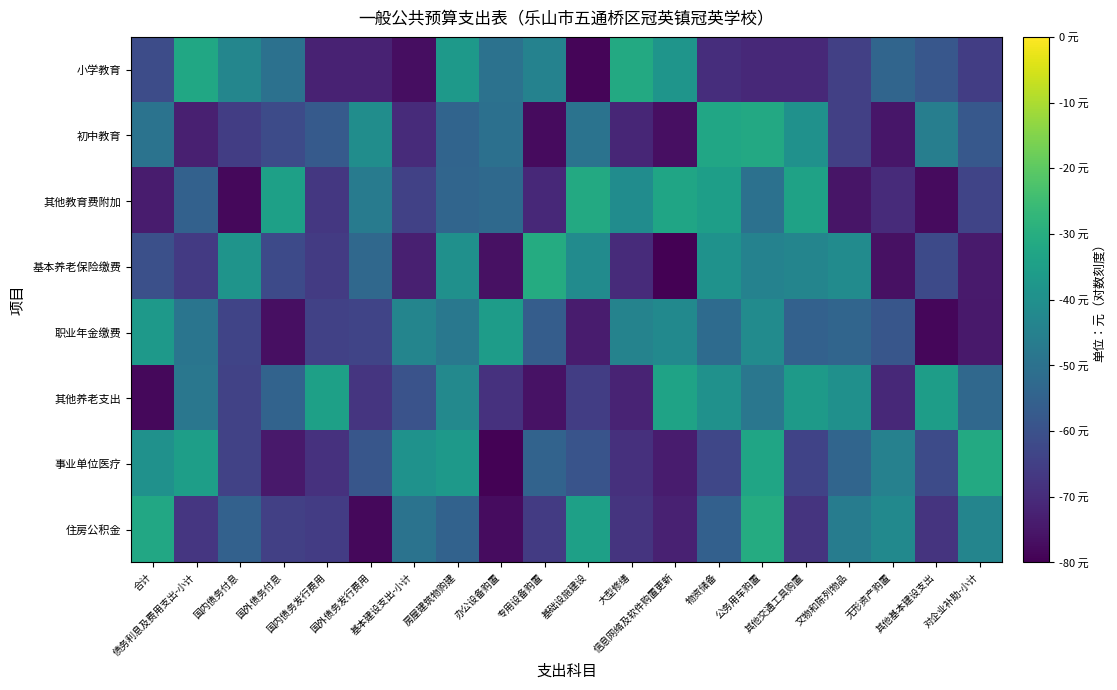

Reading left to right, list all the values displayed in this chart.

小学教育: 合计=-61.3	债务利息及费用支出-小计=-32.5	国内债务付息=-43.4	国外债务付息=-50.1	国内债务发行费用=-72.2	国外债务发行费用=-72.2	基本建设支出-小计=-77.1	房屋建筑物购建=-36.7	办公设备购置=-49.9	专用设备购置=-44.6	基础设施建设=-79.0	大型修缮=-31.5	信息网络及软件购置更新=-38.4	物资储备=-69.4	公务用车购置=-70.9	其他交通工具购置=-70.8	文物和陈列物品=-64.8	无形资产购置=-53.8	其他基本建设支出=-58.4	对企业补助-小计=-65.4
初中教育: 合计=-49.4	债务利息及费用支出-小计=-73.0	国内债务付息=-65.4	国外债务付息=-61.7	国内债务发行费用=-57.2	国外债务发行费用=-40.7	基本建设支出-小计=-70.0	房屋建筑物购建=-54.3	办公设备购置=-50.4	专用设备购置=-77.7	基础设施建设=-49.6	大型修缮=-71.5	信息网络及软件购置更新=-76.7	物资储备=-32.6	公务用车购置=-31.7	其他交通工具购置=-39.6	文物和陈列物品=-64.8	无形资产购置=-75.1	其他基本建设支出=-45.8	对企业补助-小计=-58.0
其他教育费附加: 合计=-73.9	债务利息及费用支出-小计=-55.2	国内债务付息=-78.3	国外债务付息=-34.5	国内债务发行费用=-67.1	国外债务发行费用=-46.9	基本建设支出-小计=-64.4	房屋建筑物购建=-54.0	办公设备购置=-52.7	专用设备购置=-70.8	基础设施建设=-31.5	大型修缮=-41.2	信息网络及软件购置更新=-33.0	物资储备=-35.3	公务用车购置=-50.1	其他交通工具购置=-33.9	文物和陈列物品=-75.6	无形资产购置=-70.2	其他基本建设支出=-77.7	对企业补助-小计=-63.7
基本养老保险缴费: 合计=-60.6	债务利息及费用支出-小计=-66.4	国内债务付息=-38.6	国外债务付息=-62.2	国内债务发行费用=-66.0	国外债务发行费用=-52.9	基本建设支出-小计=-73.0	房屋建筑物购建=-39.9	办公设备购置=-76.3	专用设备购置=-30.7	基础设施建设=-41.4	大型修缮=-70.1	信息网络及软件购置更新=-79.7	物资储备=-39.2	公务用车购置=-44.7	其他交通工具购置=-43.5	文物和陈列物品=-41.4	无形资产购置=-76.3	其他基本建设支出=-62.1	对企业补助-小计=-74.2
职业年金缴费: 合计=-36.8	债务利息及费用支出-小计=-48.8	国内债务付息=-63.5	国外债务付息=-76.8	国内债务发行费用=-64.5	国外债务发行费用=-63.7	基本建设支出-小计=-43.5	房屋建筑物购建=-48.1	办公设备购置=-35.6	专用设备购置=-56.4	基础设施建设=-74.0	大型修缮=-44.3	信息网络及软件购置更新=-42.0	物资储备=-51.9	公务用车购置=-41.5	其他交通工具购置=-55.3	文物和陈列物品=-53.9	无形资产购置=-58.6	其他基本建设支出=-78.7	对企业补助-小计=-74.6
其他养老支出: 合计=-78.4	债务利息及费用支出-小计=-48.2	国内债务付息=-64.3	国外债务付息=-54.6	国内债务发行费用=-34.6	国外债务发行费用=-67.5	基本建设支出-小计=-59.5	房屋建筑物购建=-42.2	办公设备购置=-68.6	专用设备购置=-76.2	基础设施建设=-65.5	大型修缮=-71.9	信息网络及软件购置更新=-33.5	物资储备=-39.6	公务用车购置=-48.3	其他交通工具购置=-36.4	文物和陈列物品=-39.8	无形资产购置=-70.7	其他基本建设支出=-35.4	对企业补助-小计=-53.0
事业单位医疗: 合计=-39.6	债务利息及费用支出-小计=-35.2	国内债务付息=-64.1	国外债务付息=-74.5	国内债务发行费用=-68.6	国外债务发行费用=-58.6	基本建设支出-小计=-39.1	房屋建筑物购建=-37.0	办公设备购置=-79.7	专用设备购置=-54.5	基础设施建设=-59.1	大型修缮=-68.9	信息网络及软件购置更新=-74.0	物资储备=-63.1	公务用车购置=-32.9	其他交通工具购置=-63.8	文物和陈列物品=-54.1	无形资产购置=-44.8	其他基本建设支出=-61.8	对企业补助-小计=-31.4
住房公积金: 合计=-31.9	债务利息及费用支出-小计=-67.4	国内债务付息=-55.1	国外债务付息=-65.0	国内债务发行费用=-65.8	国外债务发行费用=-78.2	基本建设支出-小计=-49.5	房屋建筑物购建=-54.9	办公设备购置=-77.4	专用设备购置=-66.1	基础设施建设=-34.6	大型修缮=-68.0	信息网络及软件购置更新=-72.8	物资储备=-55.5	公务用车购置=-30.7	其他交通工具购置=-67.9	文物和陈列物品=-46.4	无形资产购置=-41.9	其他基本建设支出=-68.1	对企业补助-小计=-43.6